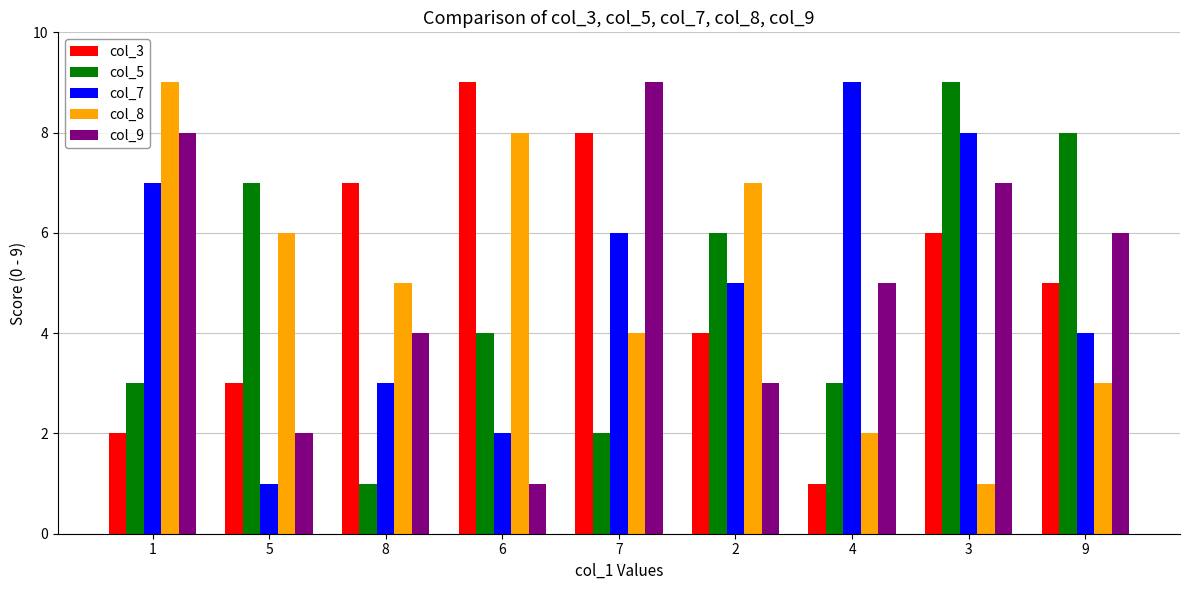

At which category is the sum across all series the highest?

3